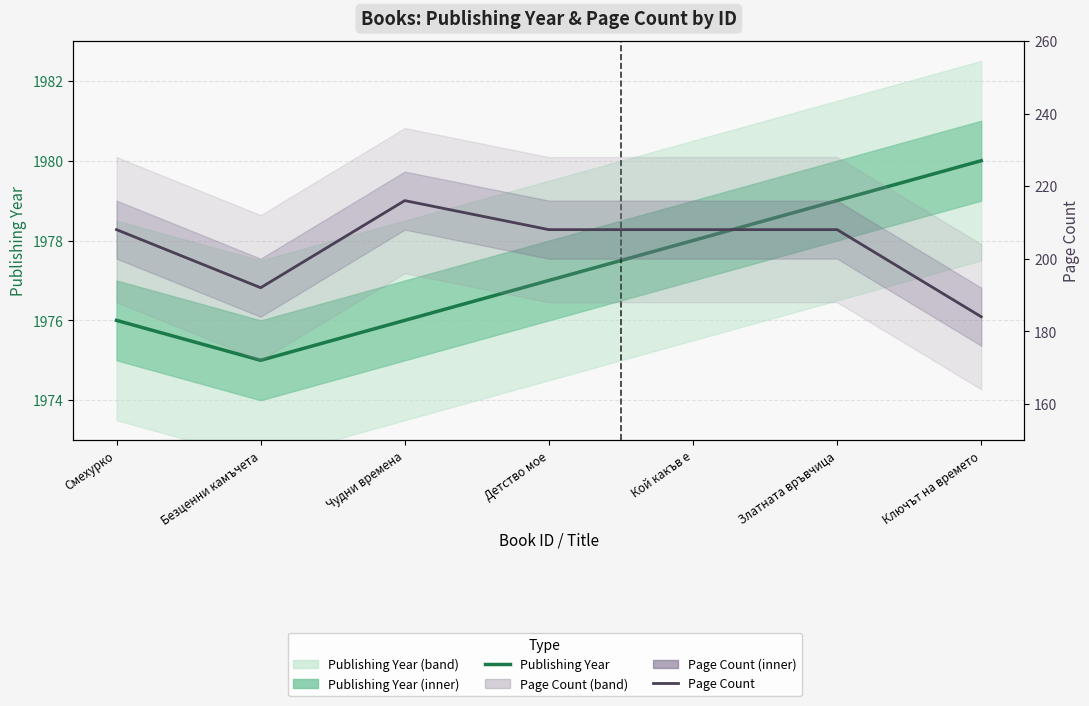

True or false: Publishing Year and Page Count intersect in this chart.

False